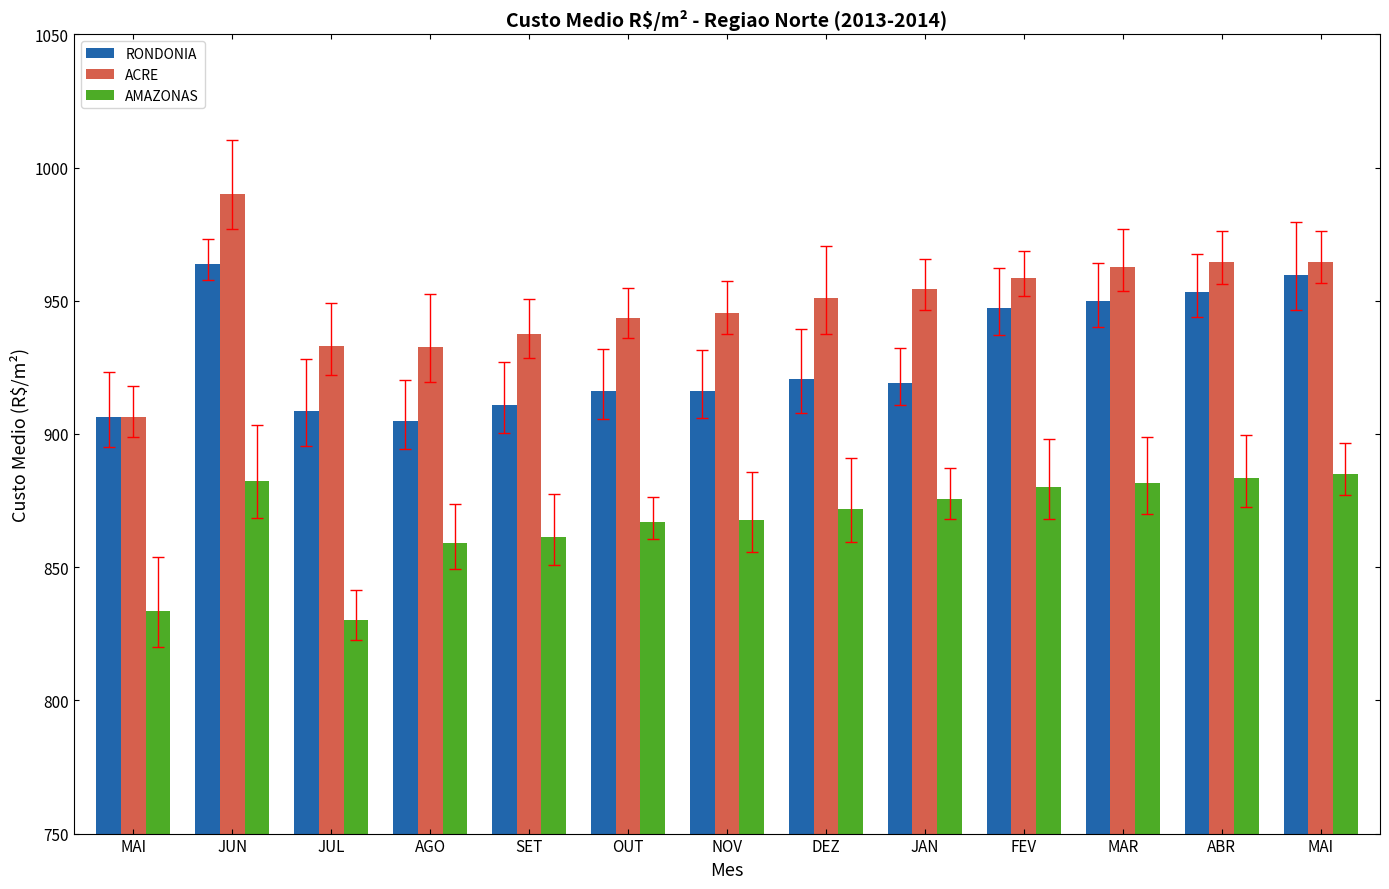

What is the value of the ACRE bar at the 4th from the left?

932.6